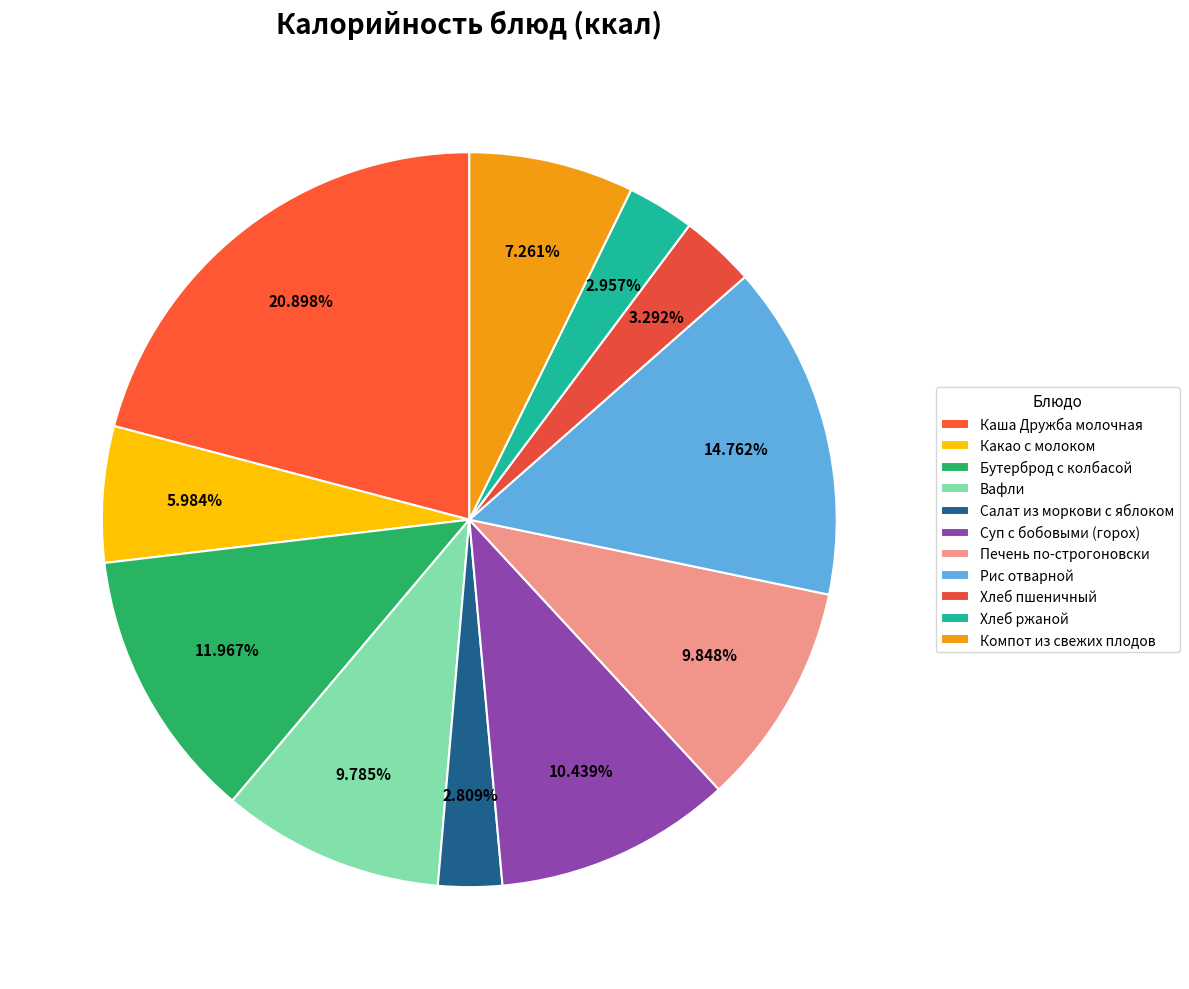

To the nearest percent, what percentage of the pie is Печень по-строгоновски?

10%